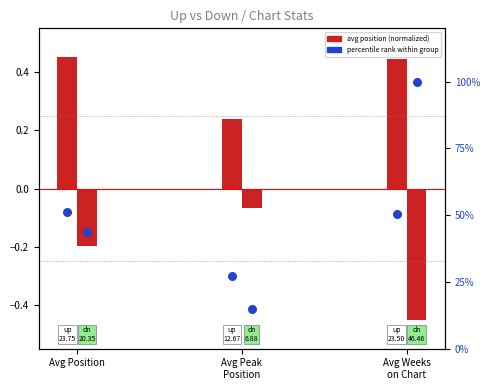

At how many categories does at least one series exceed 0?

3